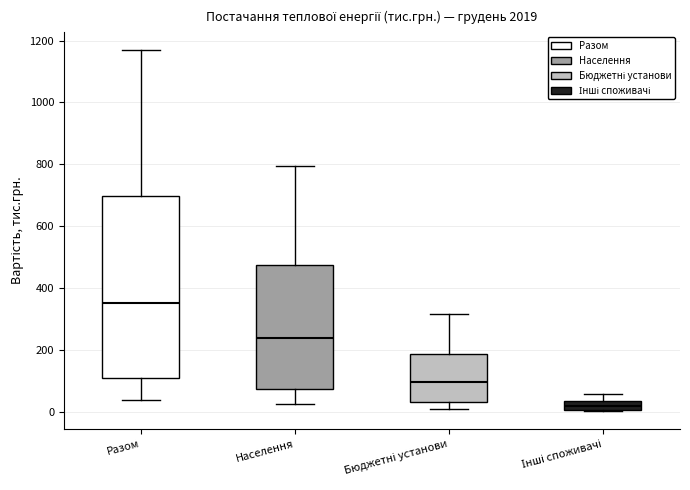

Where is the upper edge of the box for Разом on the y-axis? The values are not printed on the chart, so give them approximately, as read against the axis.

700